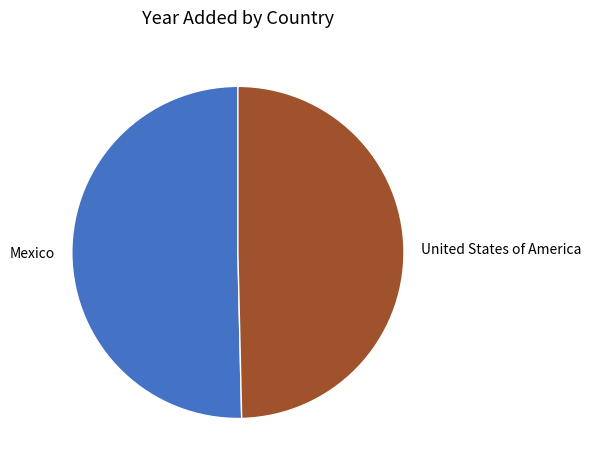

Does Mexico represent more than half of the total?

Yes